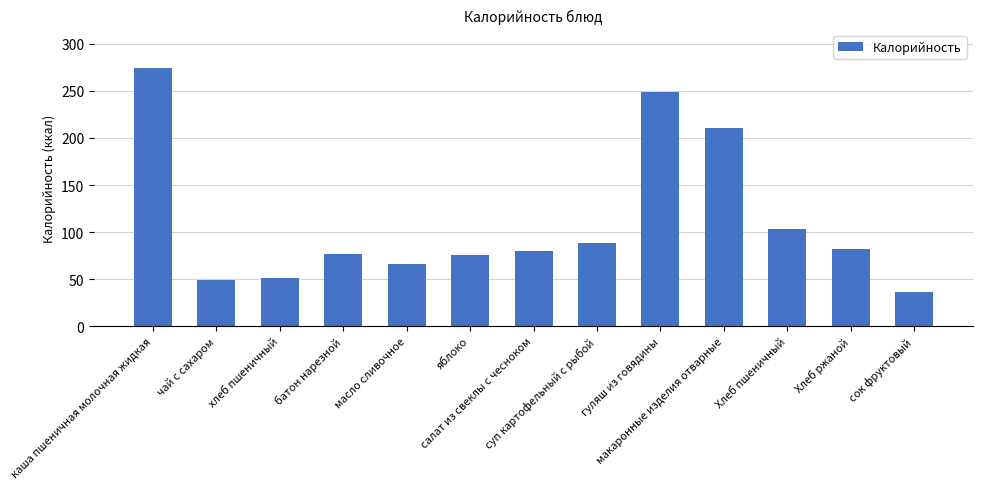

Where does the data first go above 79?

каша пшеничная молочная жидкая